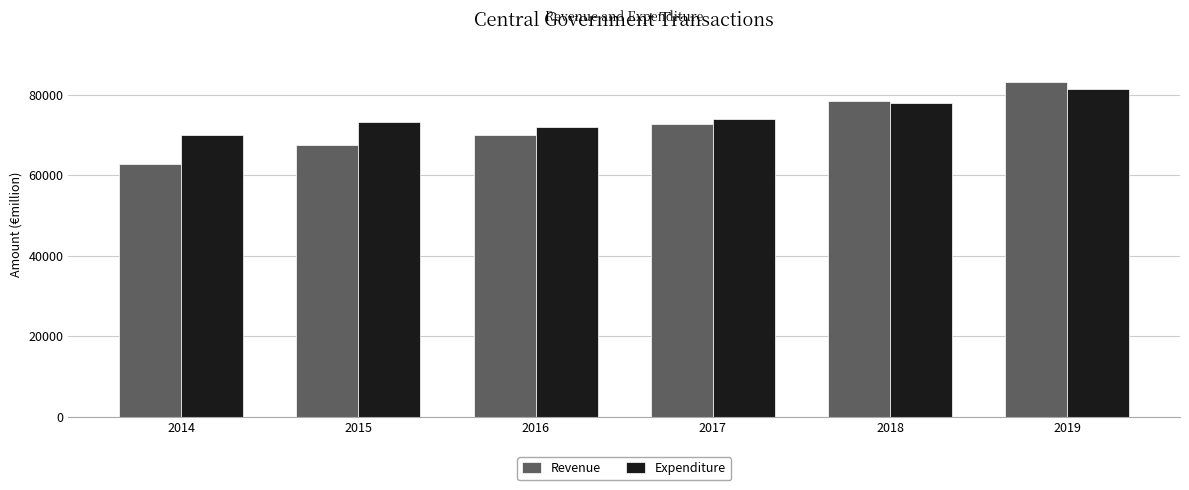

Between 2014 and 2016, which series saw the biggest shift?

Revenue